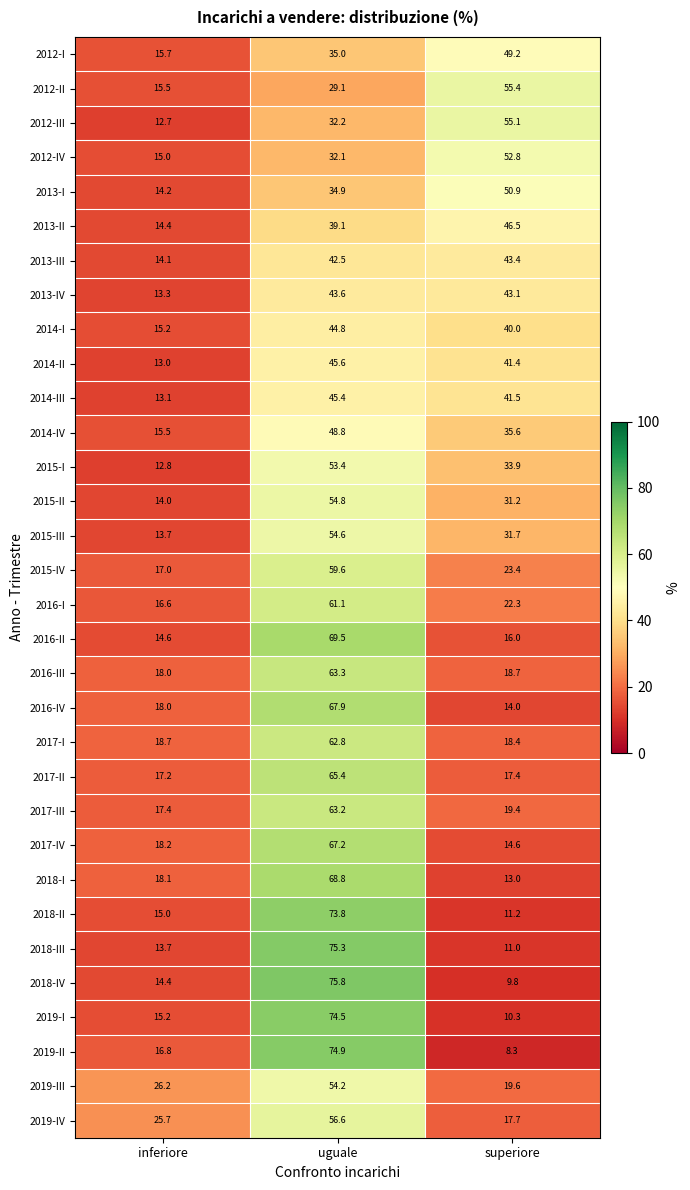

What is the greatest value displayed?

75.8